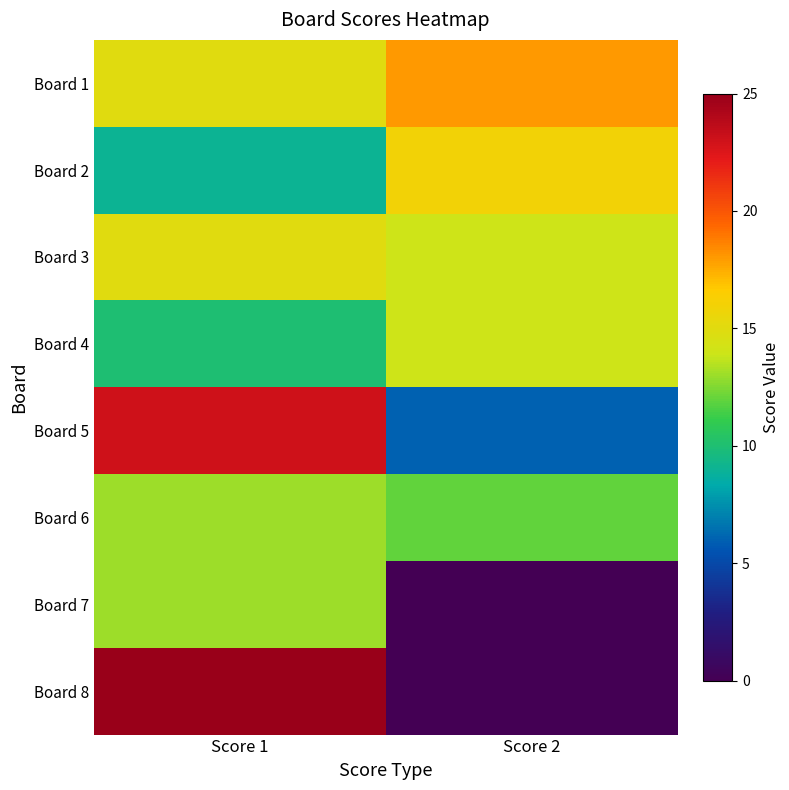

Which series changed the most between Score 1 and Score 2?

Board 8